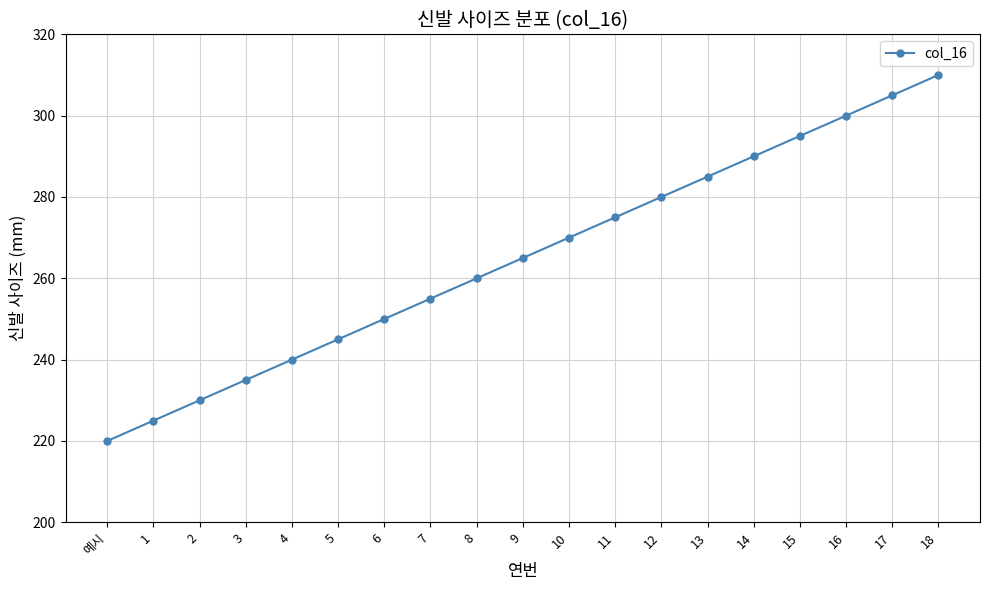

Which has a higher value, 11 or 3?

11